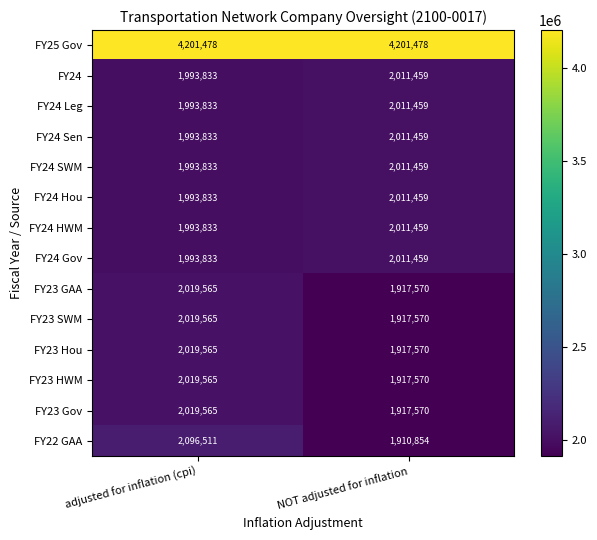

Which series changed the most between adjusted for inflation (cpi) and NOT adjusted for inflation?

FY22 GAA